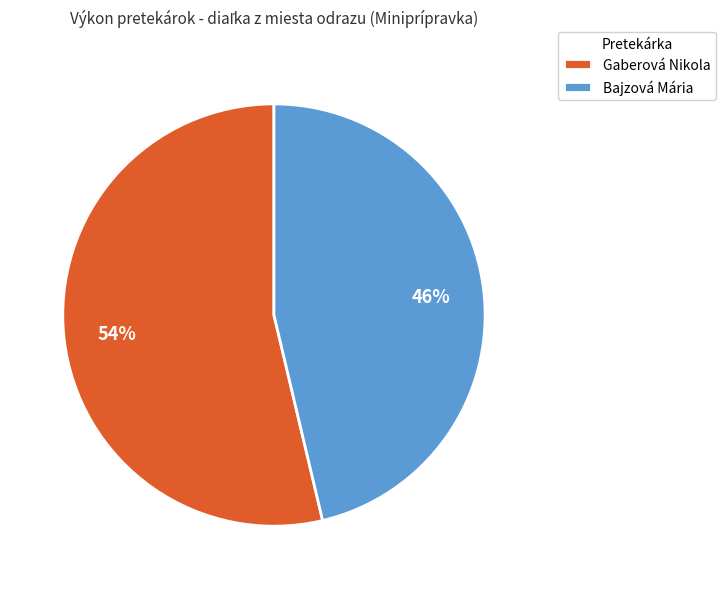

Which category has the biggest portion of the pie?

Gaberová Nikola